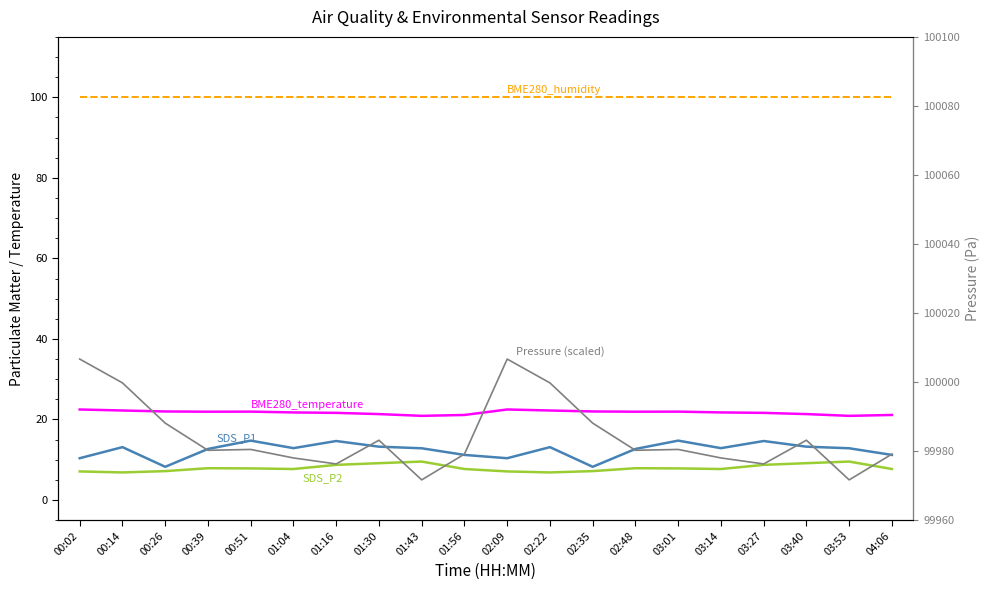

What is the difference between the BME280_pressure (scaled) values at 01:56 and 01:16?

2.4